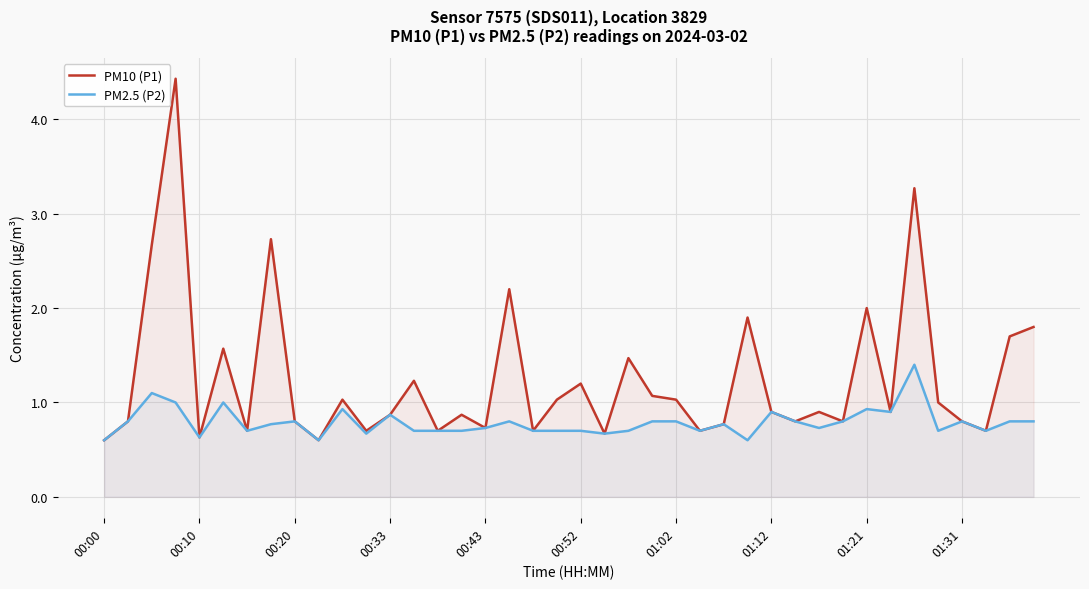

Which series has the largest range (max minus min)?

PM10 (P1)